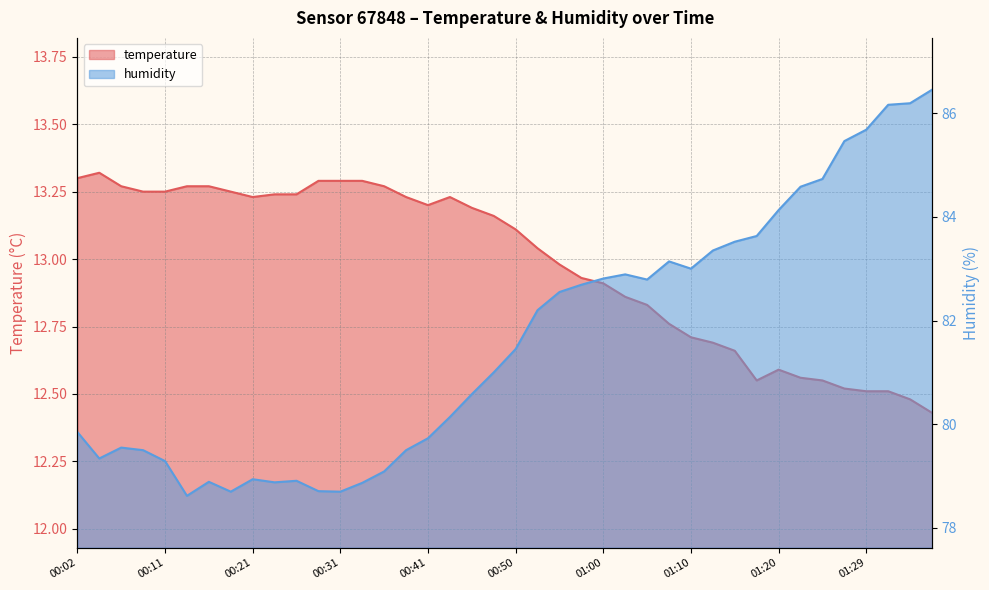

Where does the temperature series first go above 13?

00:02